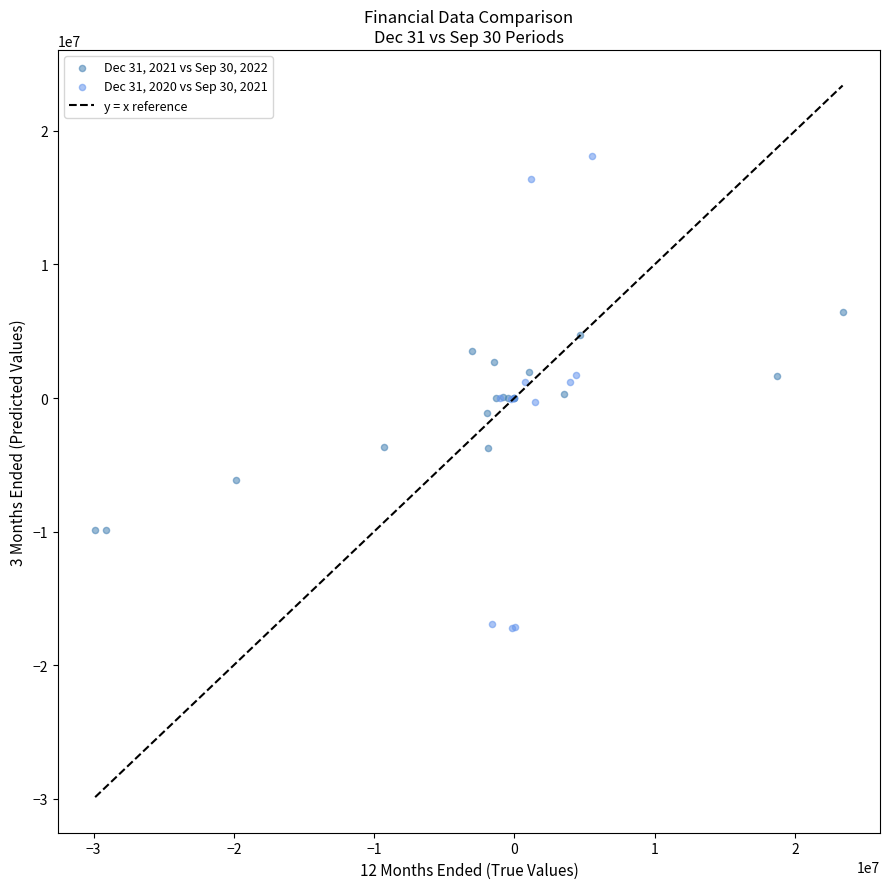

Which series contains the highest Y value?

Dec 31, 2020 vs Sep 30, 2021